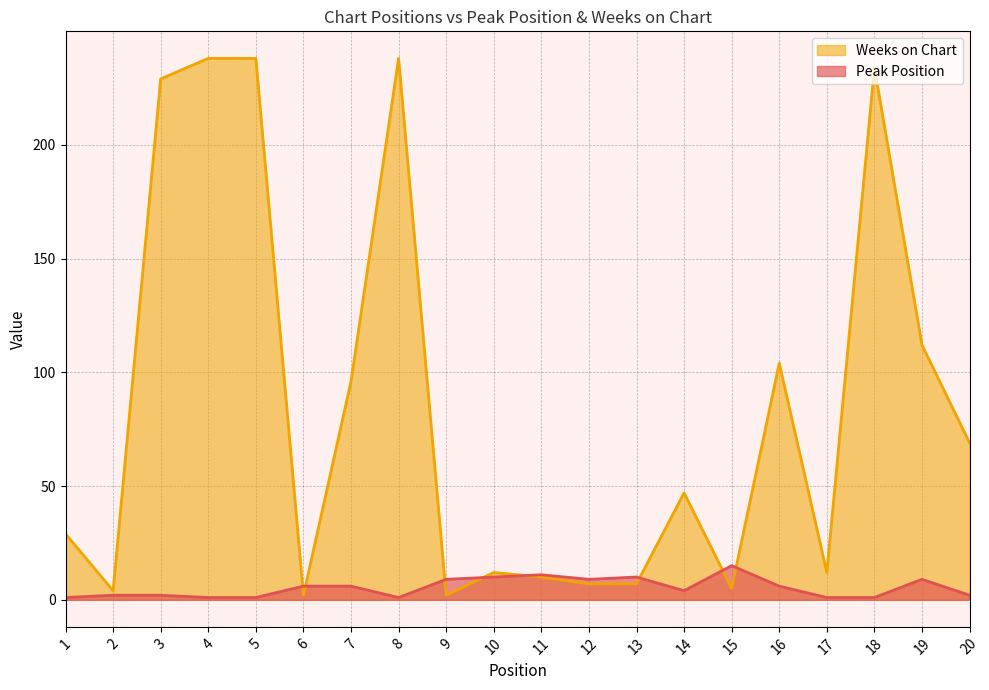

Which series has the largest total across all categories?

Weeks on Chart